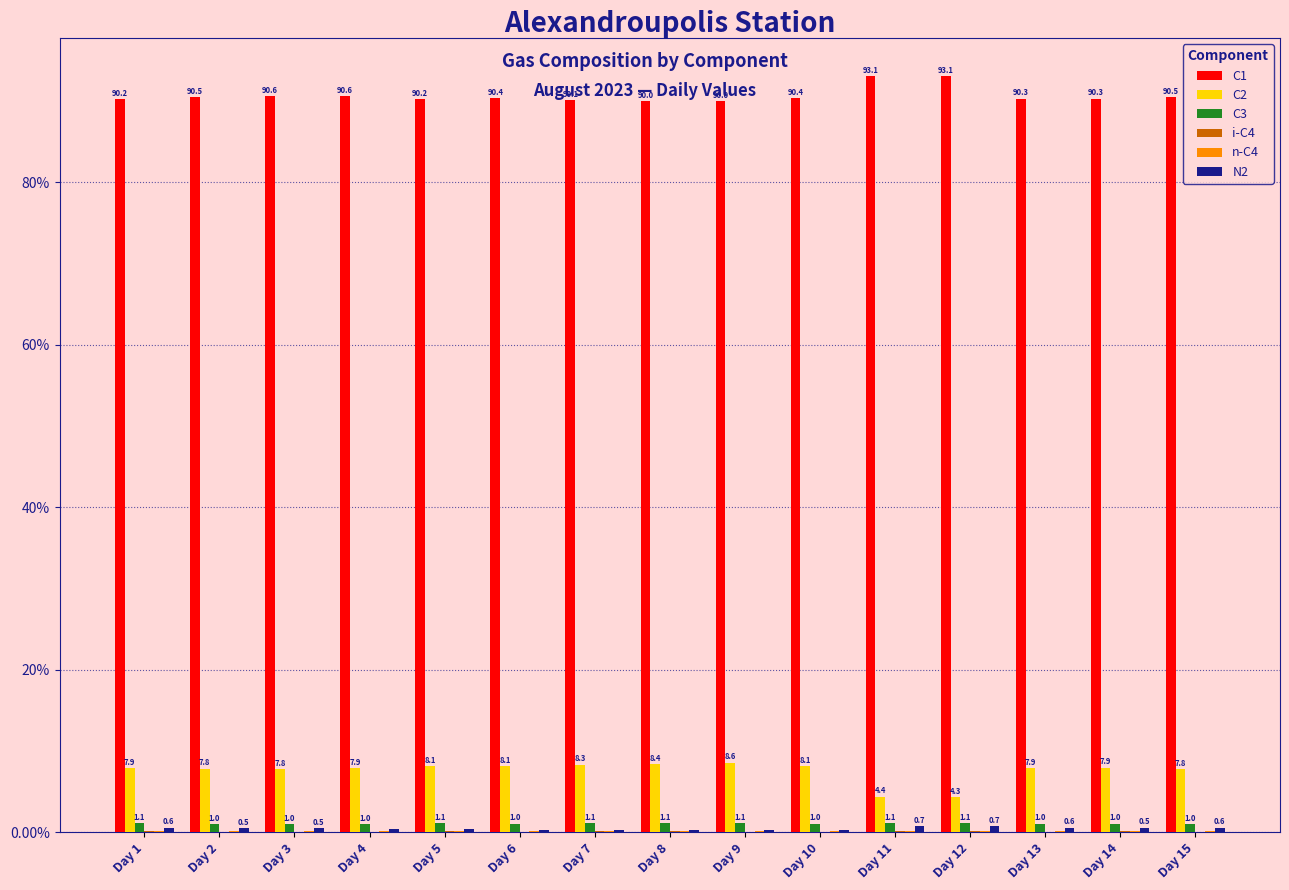

Which series has the largest total across all categories?

C1